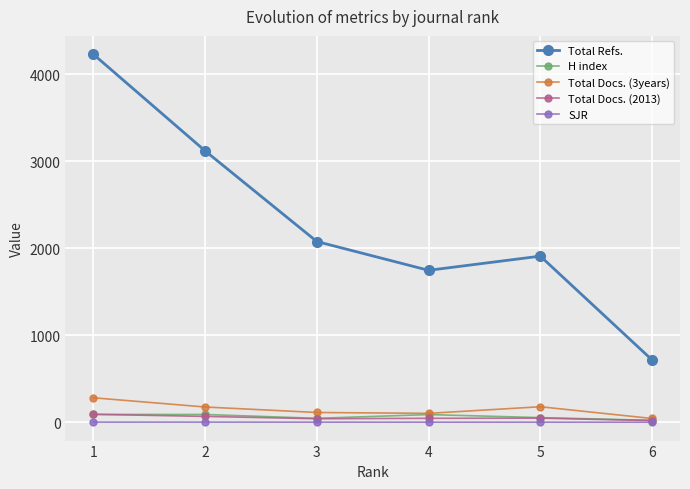

True or false: Total Docs. (3years) and Total Refs. intersect in this chart.

False